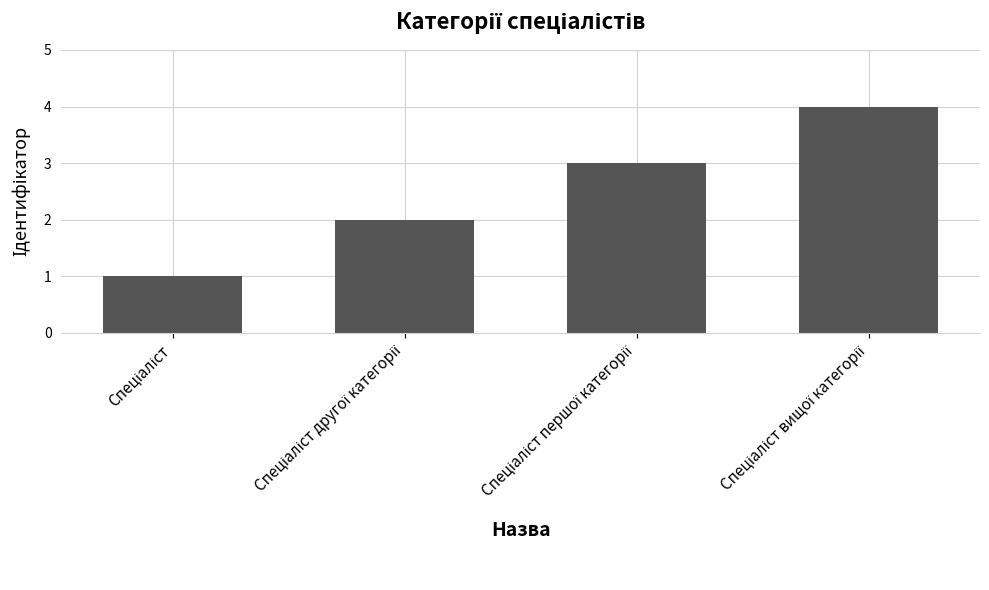

What is the difference between the maximum and minimum values?

3